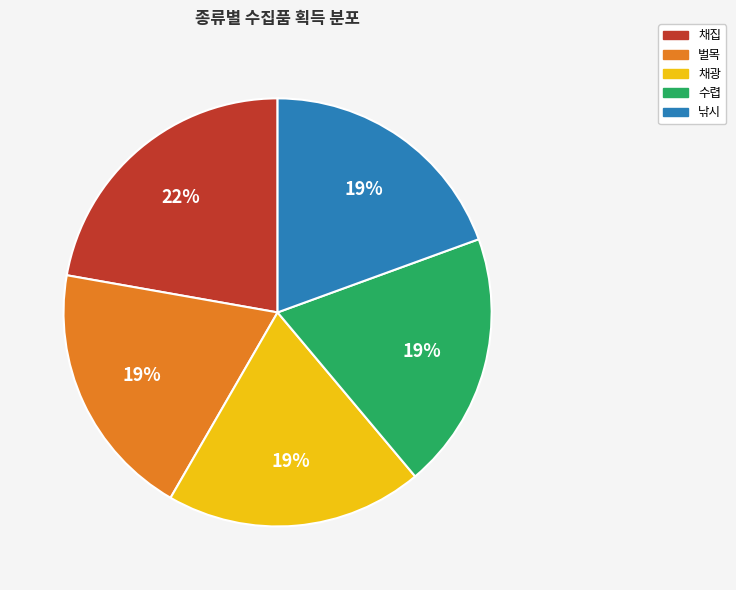

Does any single category account for the majority?

No